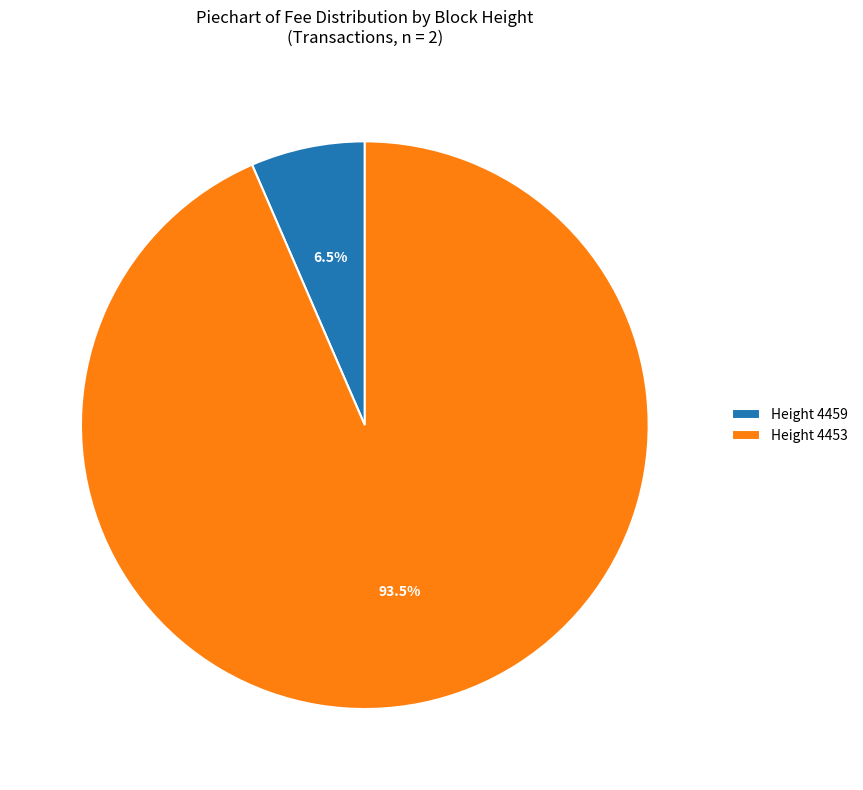

Does Height 4459 represent more than half of the total?

No